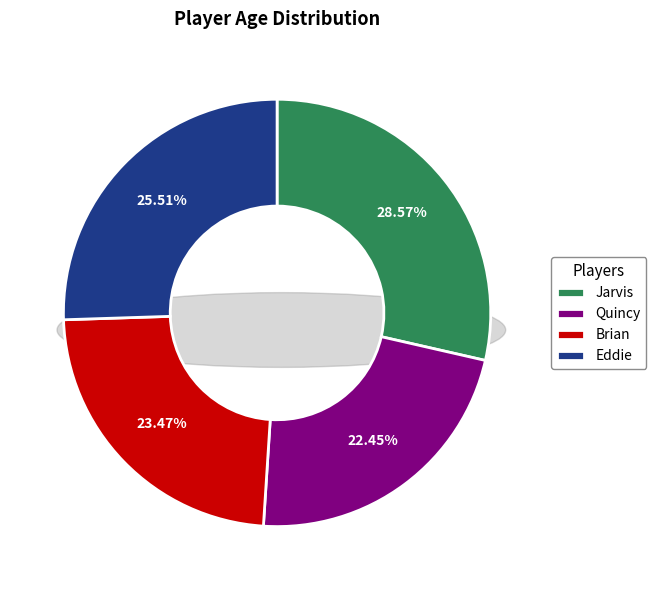

To the nearest percent, what is the difference between the largest and smallest slice percentages?

6%